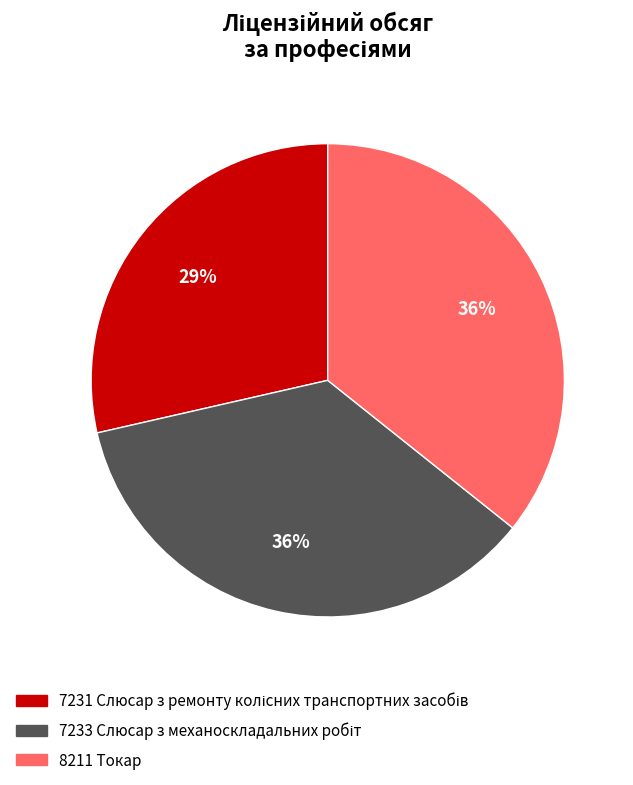

To the nearest percent, what percentage of the pie is 8211 Токар?

36%